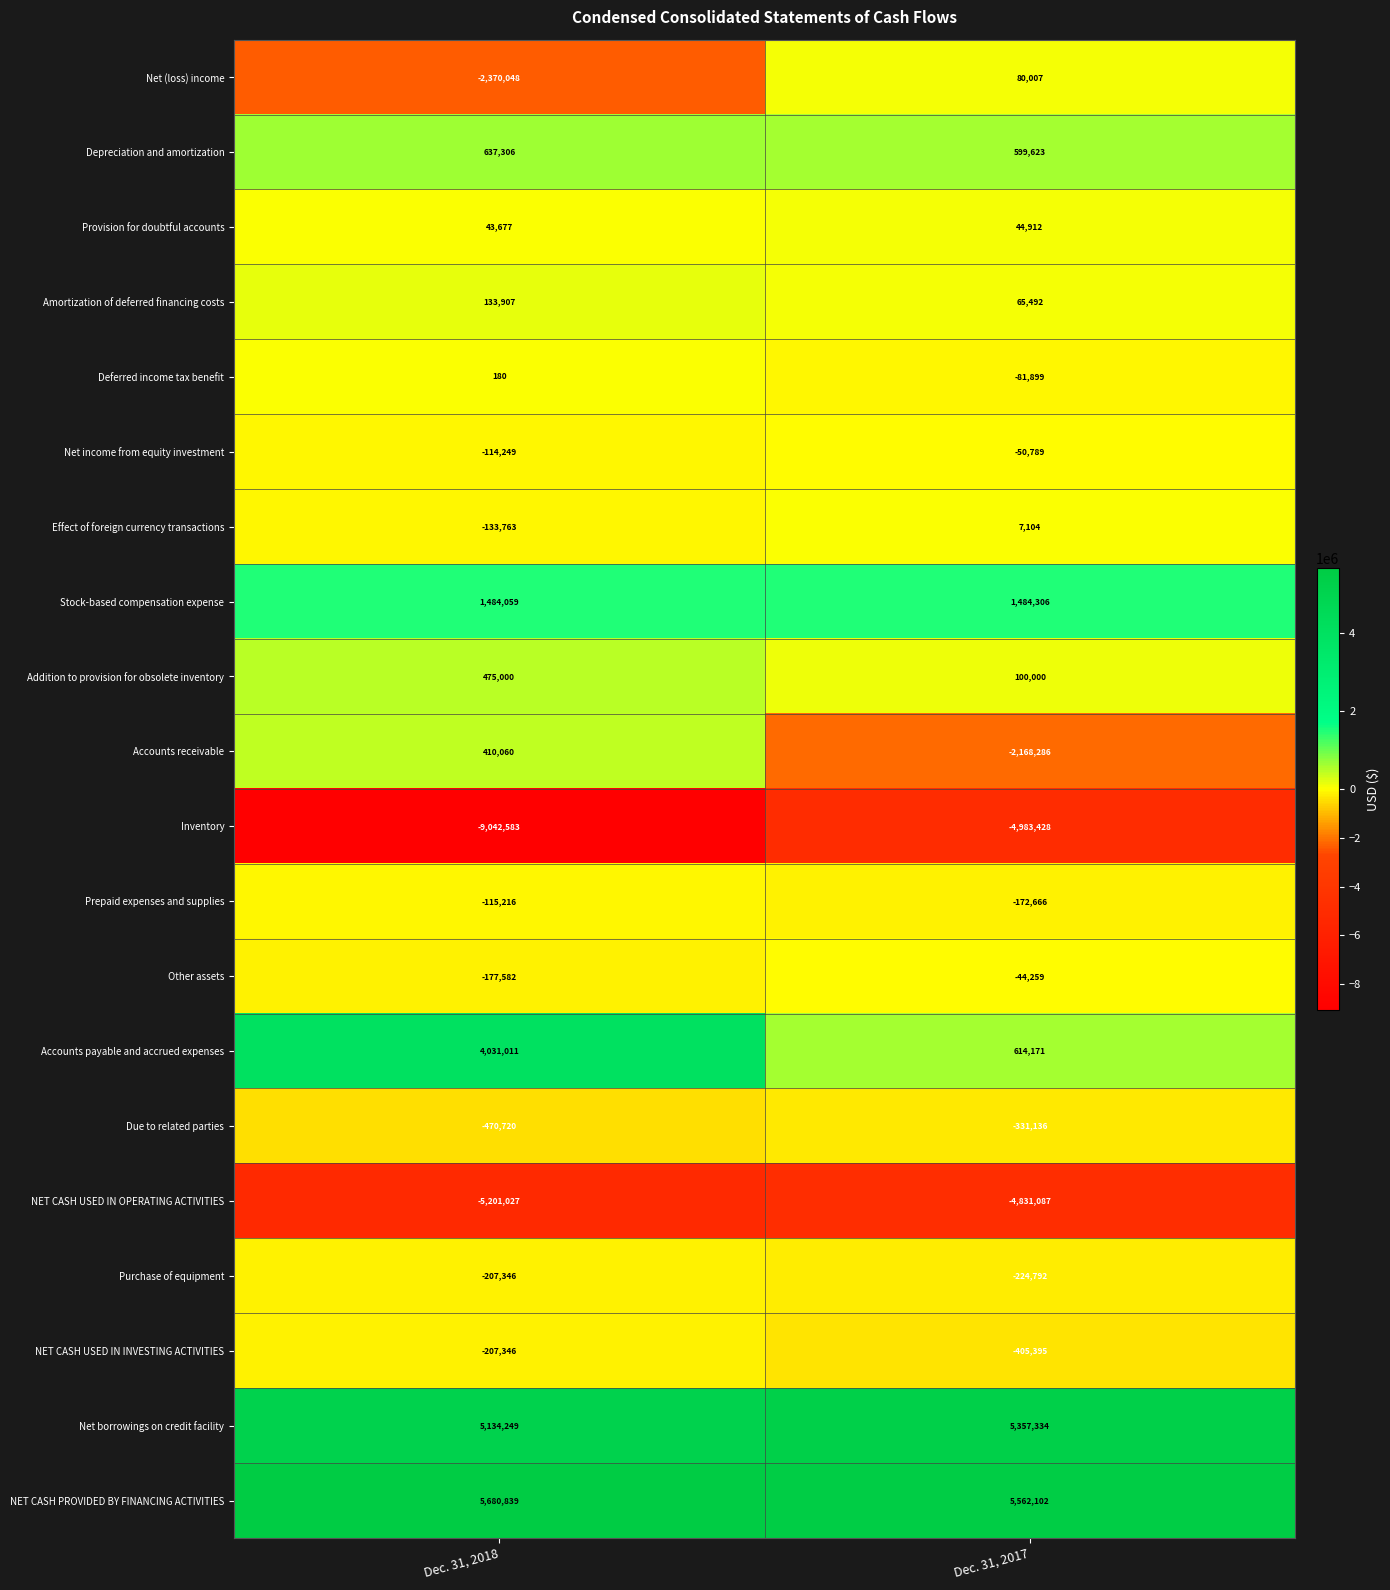

At which label does Net income from equity investment reach its minimum?

Dec. 31, 2018